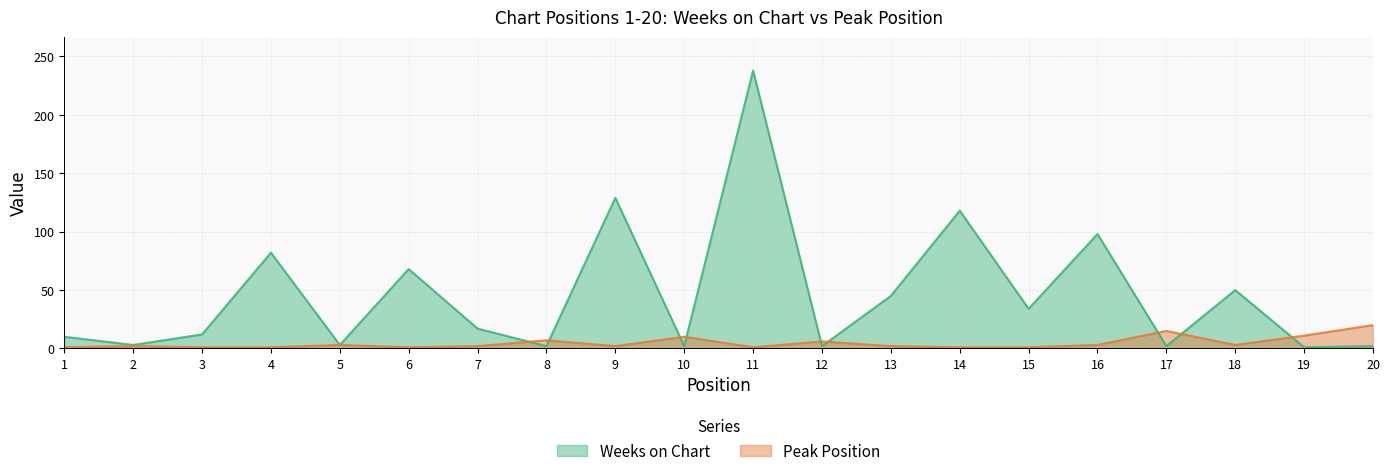

At which label does Weeks on Chart reach its peak?

11